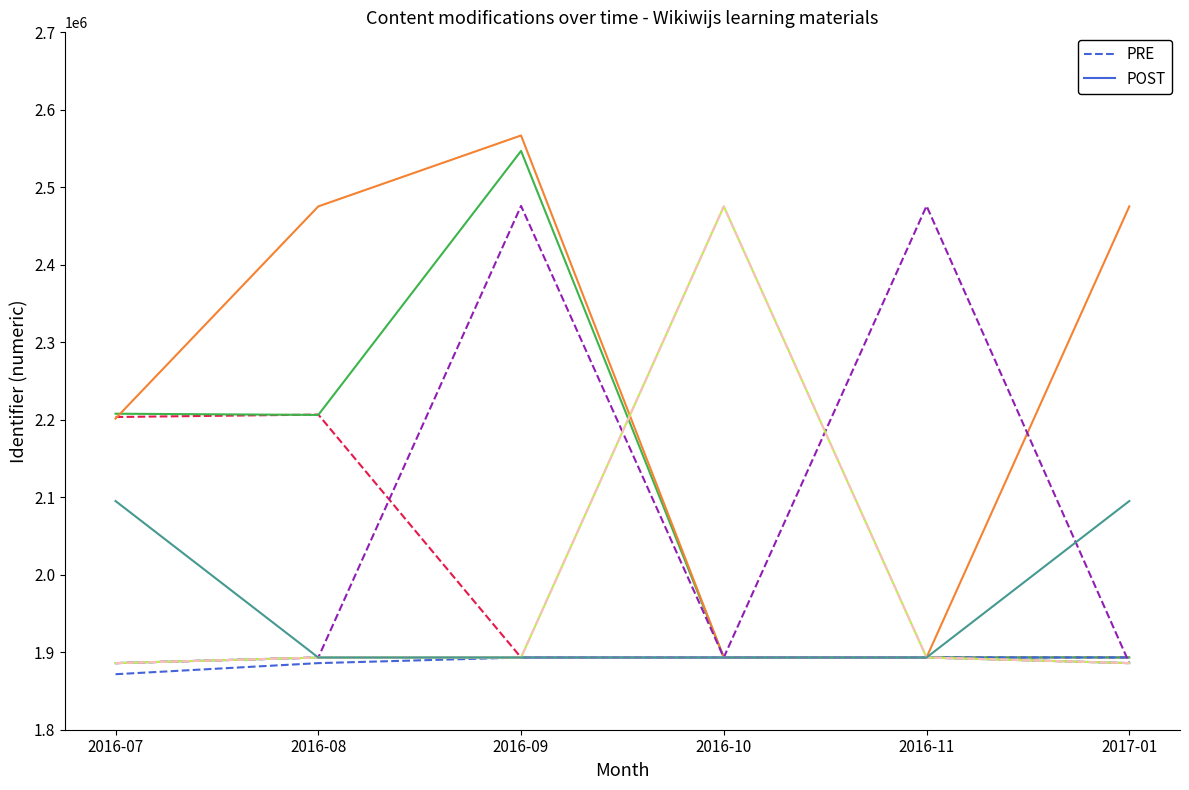

At how many categories does at least one series exceed 2139400?

3